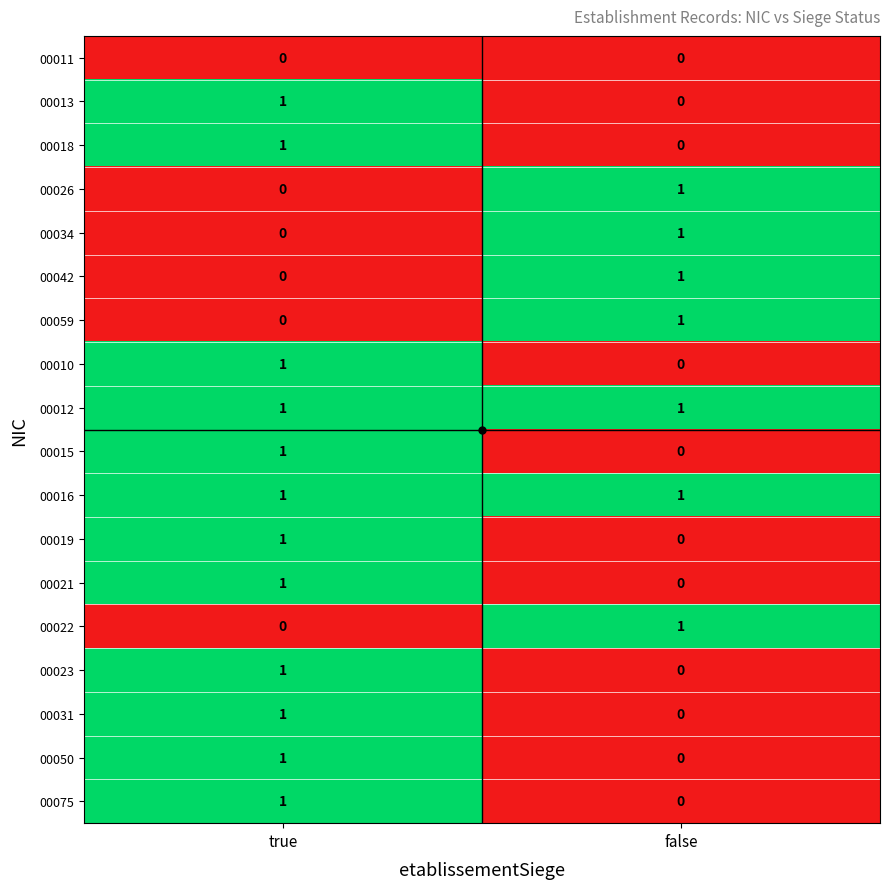

List the labels in order of 00022 value, largest first.

false, true